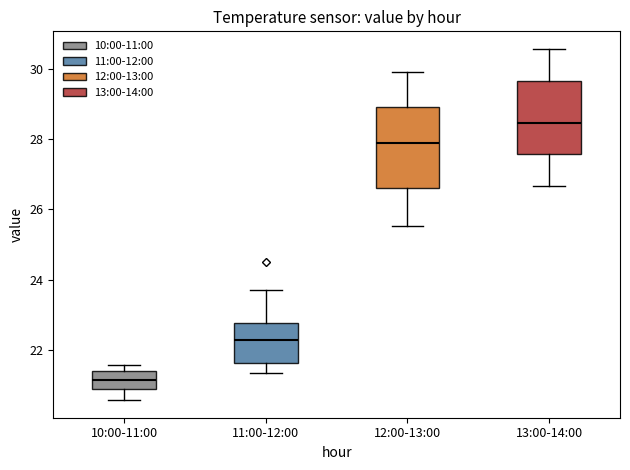

Where does the upper whisker of the box for 12:00-13:00 end on the y-axis? The values are not printed on the chart, so give them approximately, as read against the axis.

29.8